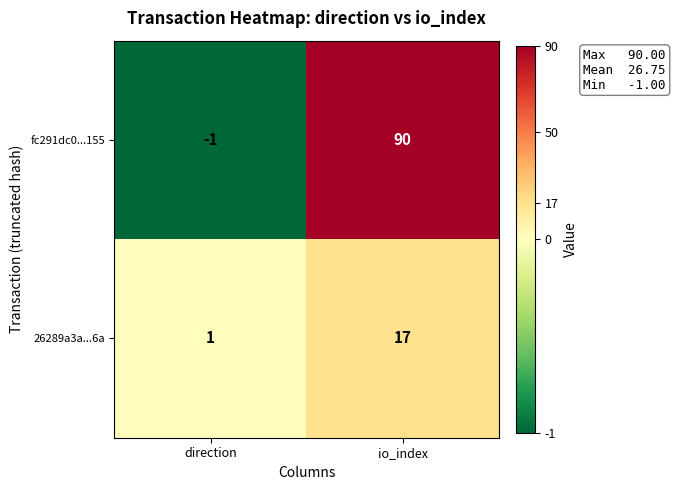

What is the average value of the 26289a3a...6a series?

9